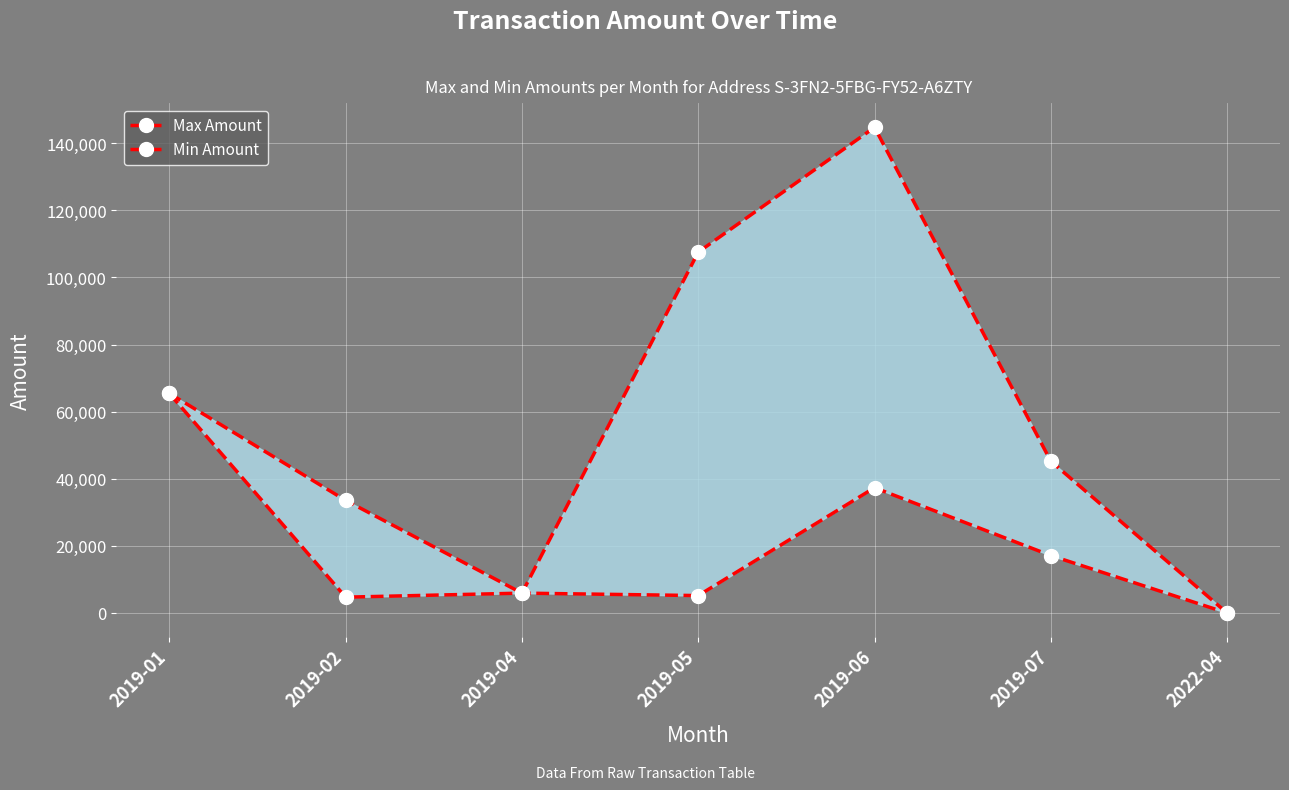

Reading left to right, what are all the values shown in this chart?

Max Amount: 65423.6	33549.1	5924.4	107527.2	144695.6	45226.6	0.0
Min Amount: 65422.6	4717.3	5923.4	5190.9	37336.6	17125.5	0.0